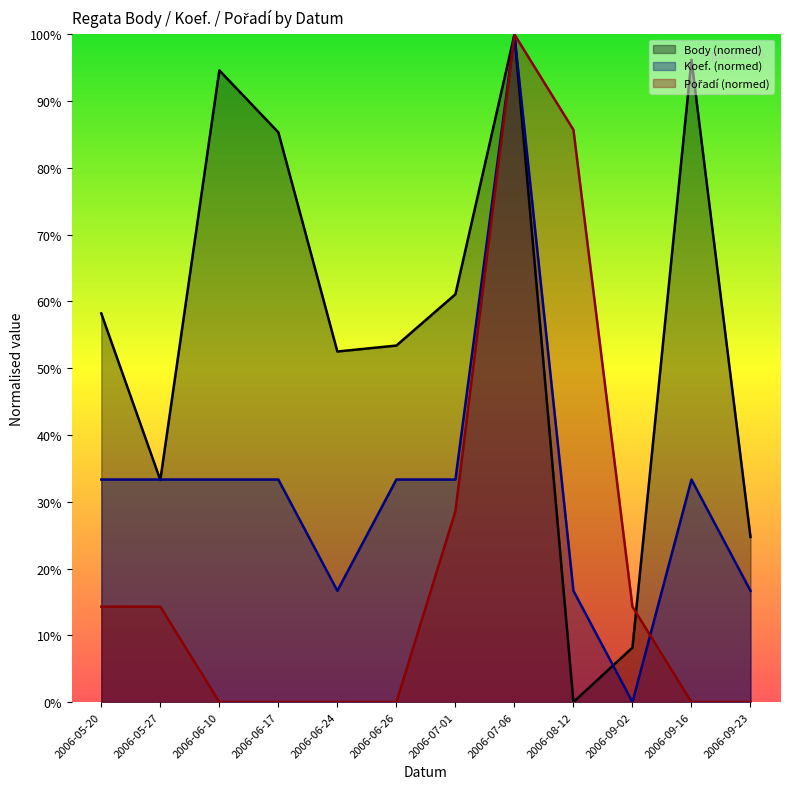

Does the chart display data point markers on the line(s)?

No